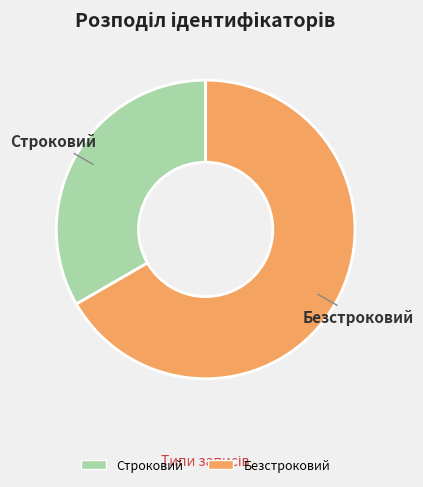

What is the ratio of the value at Безстроковий to the value at Строковий?

2.0